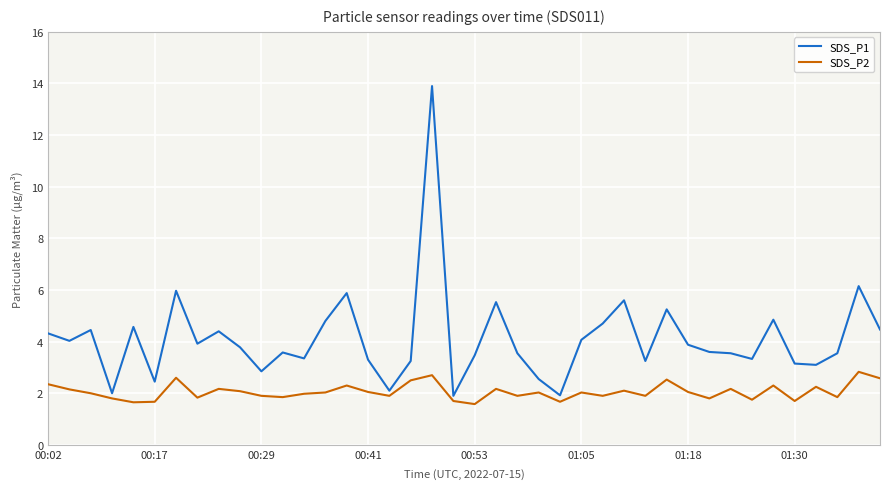

List the series in order of their overall mean, lowest first.

SDS_P2, SDS_P1